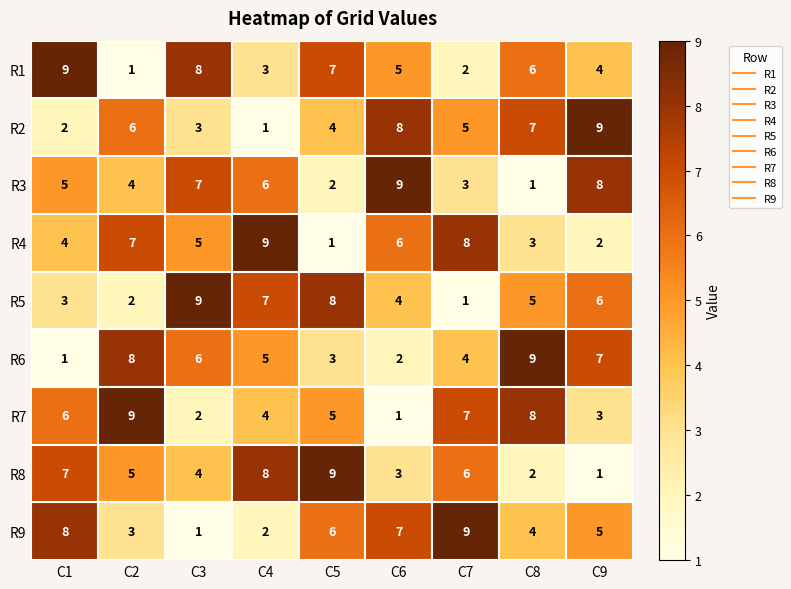

What is the total value across all series at C9?

45